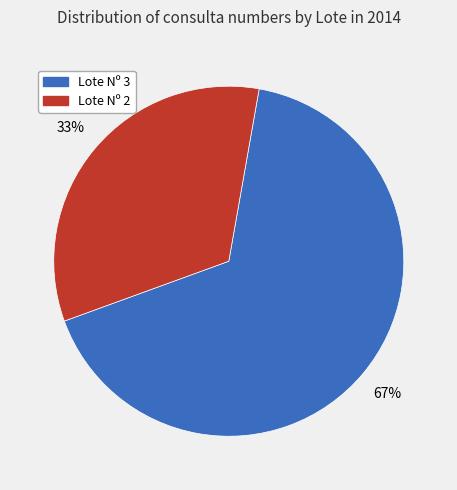

Is there a majority slice in this chart?

Yes